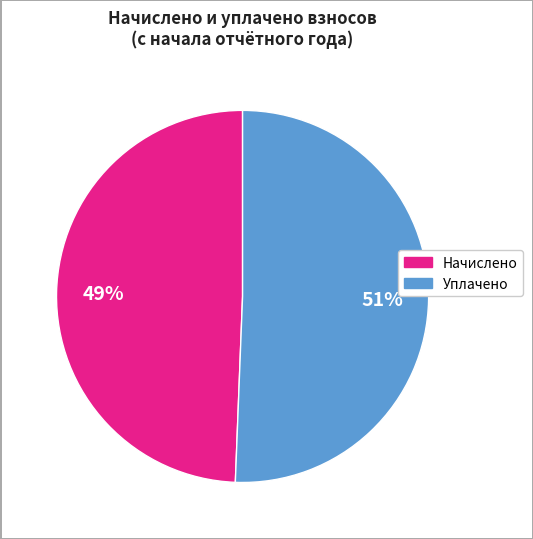

Does any single category account for the majority?

Yes